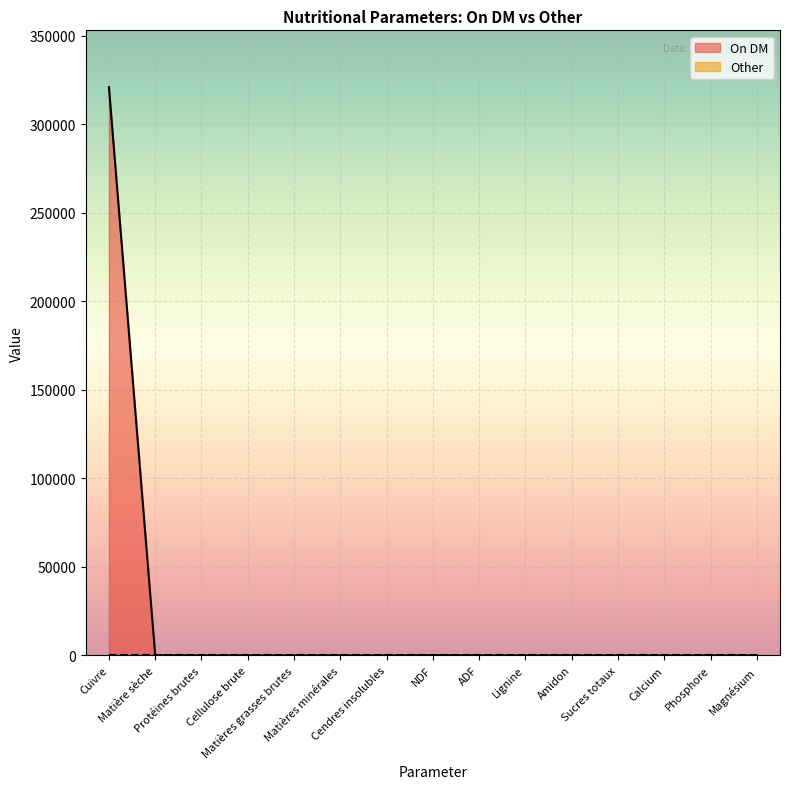

Where is the first local maximum?

NDF